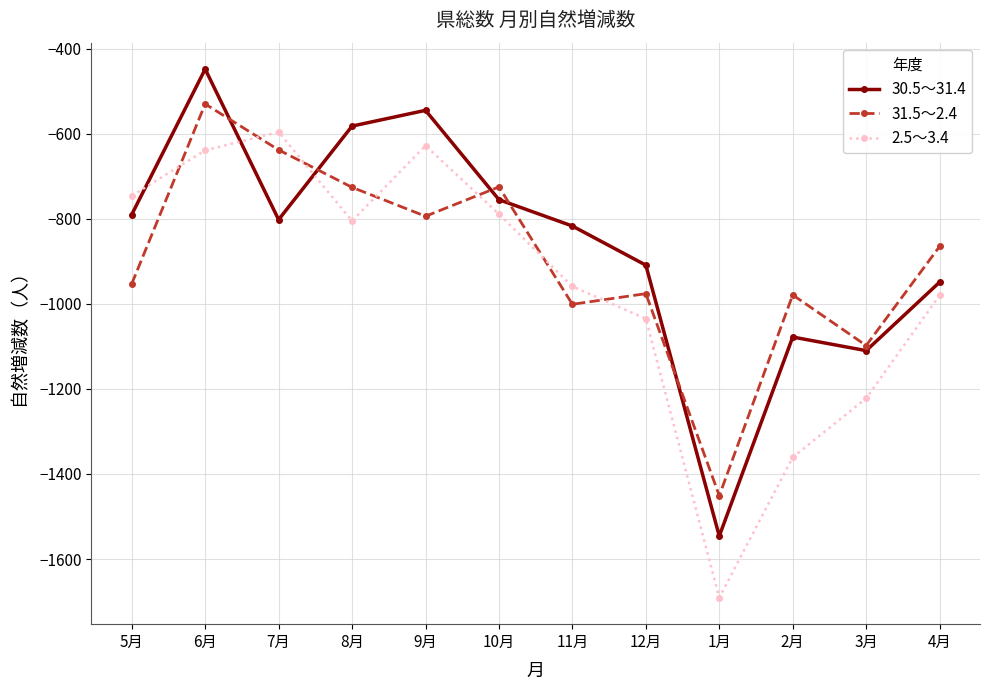

Which category has the highest value in the 2.5～3.4 series?

7月